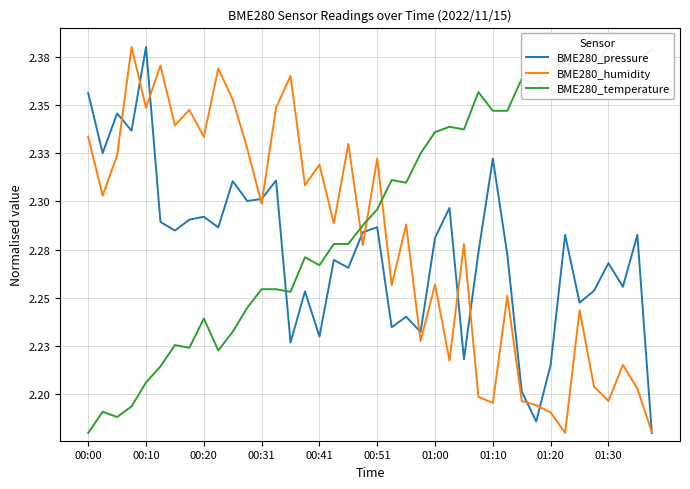

Is the value of BME280_pressure at 28 greater than the value of BME280_temperature at 38?

No